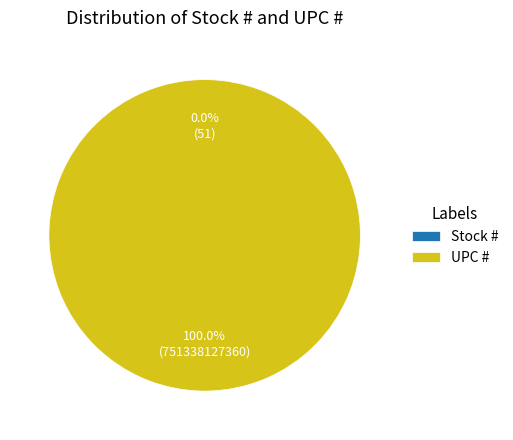

True or false: UPC # accounts for 100% of the total.

True